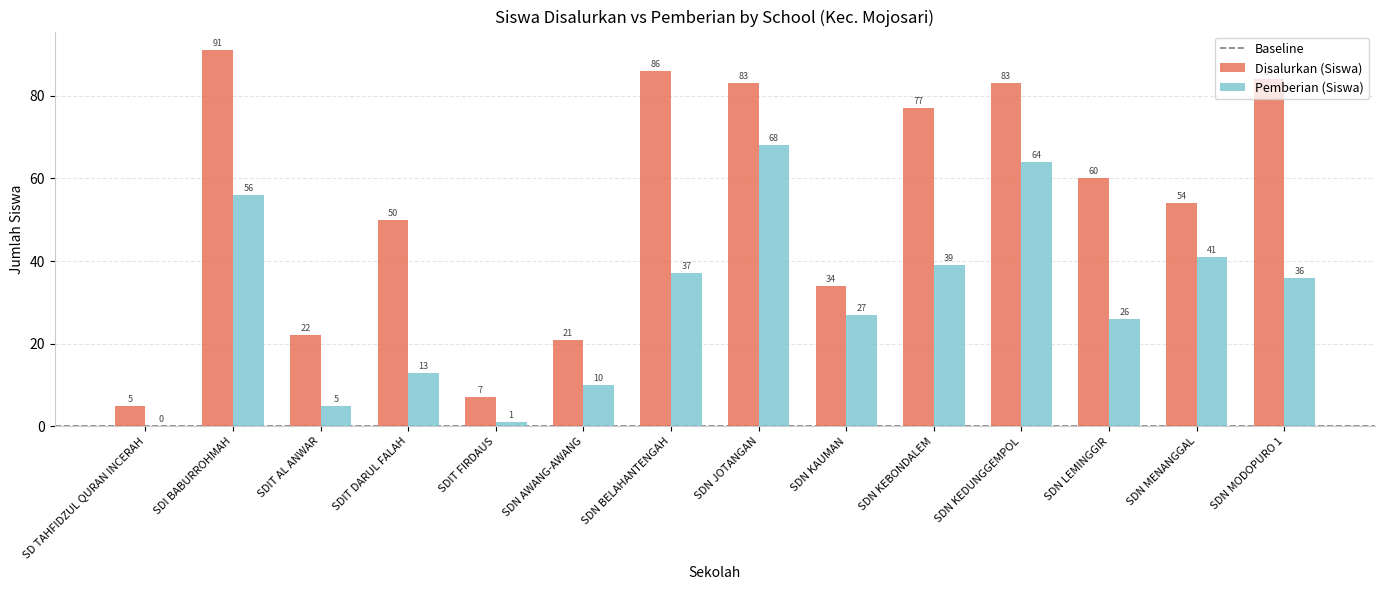

What is the approximate value of Pemberian (Siswa) at SDI BABURROHMAH?

56